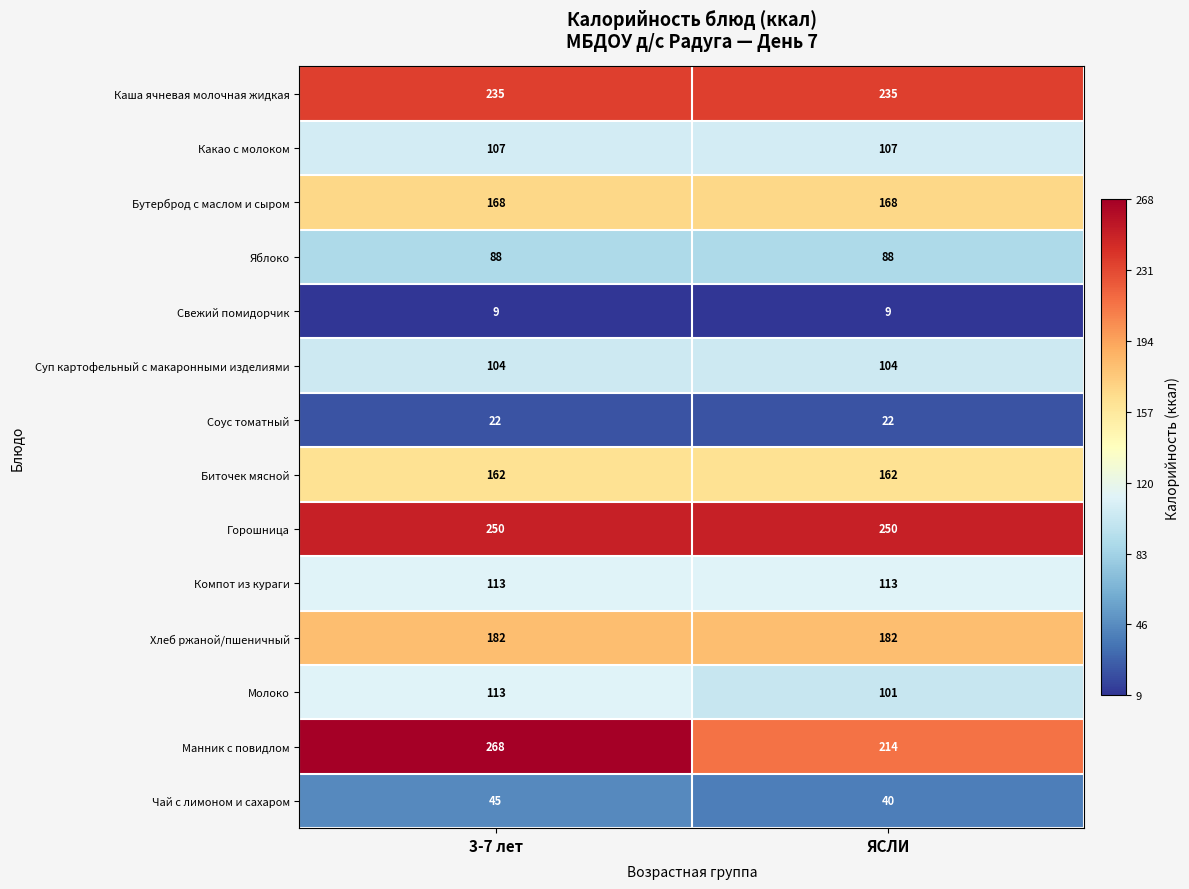

True or false: Каша ячневая молочная жидкая has a value of 309 at 3-7 лет.

False